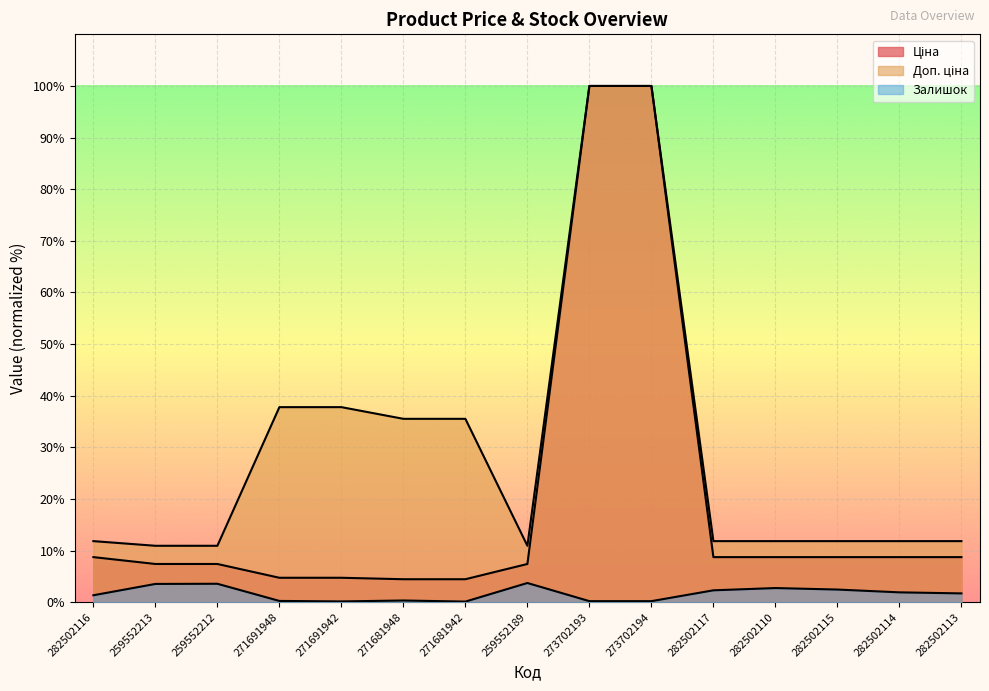

What is the lowest value of the Доп. ціна series?

10.9